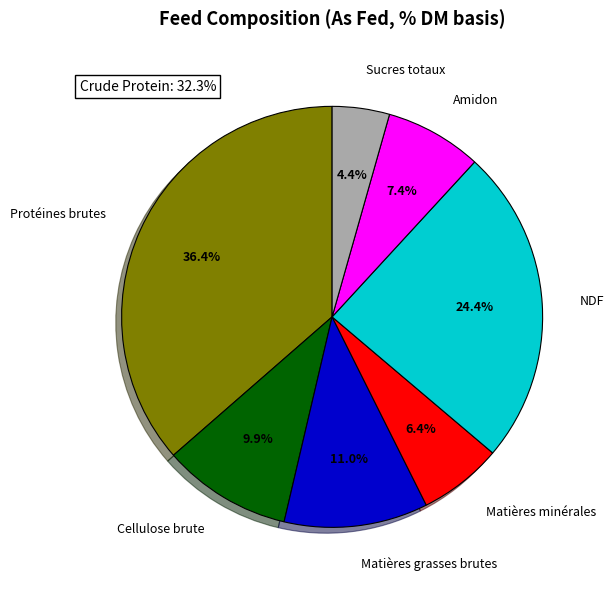

Which has a higher value, Matières minérales or Sucres totaux?

Matières minérales